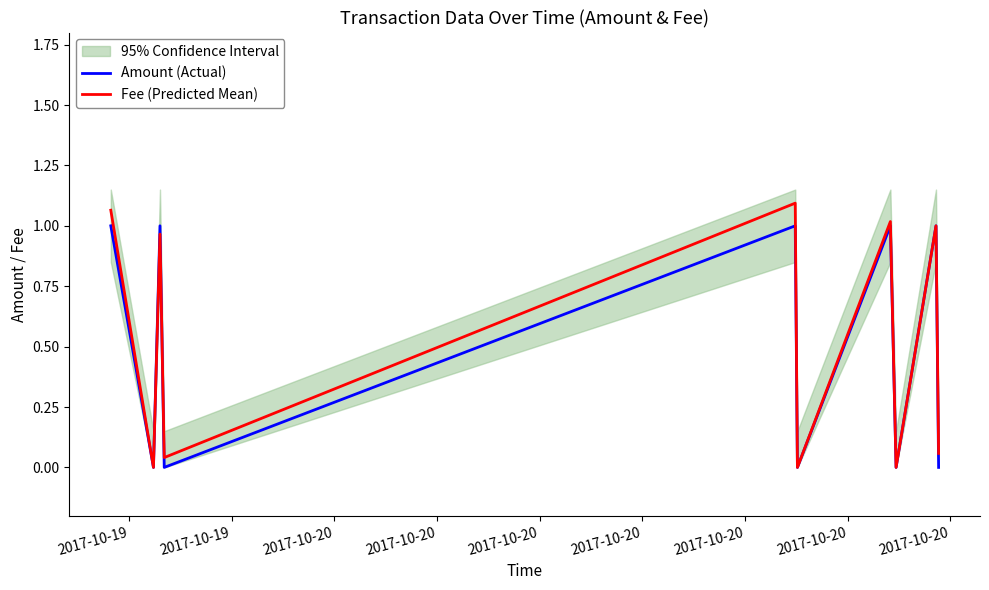

At which label is Amount (Actual) closest to 0?

2017-10-19